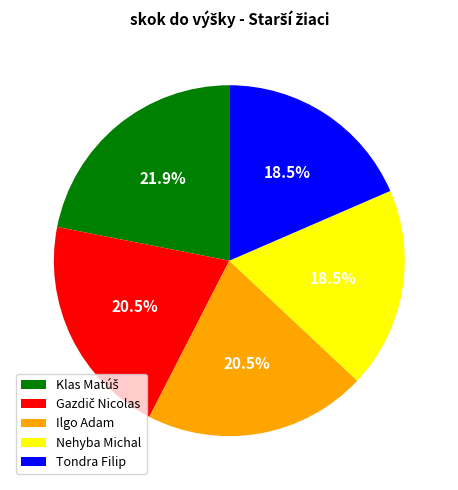

What portion of the pie excludes Ilgo Adam?

79.5%